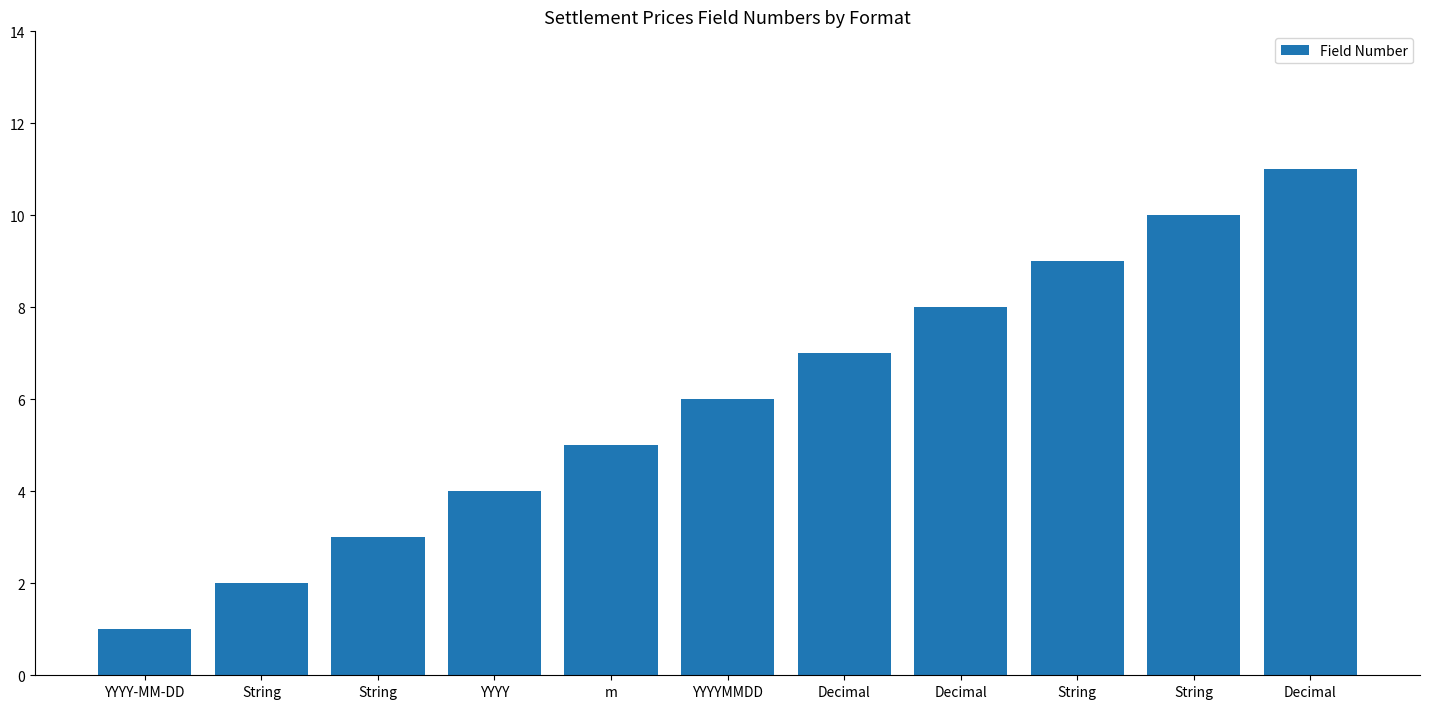

What is the greatest value displayed?

11